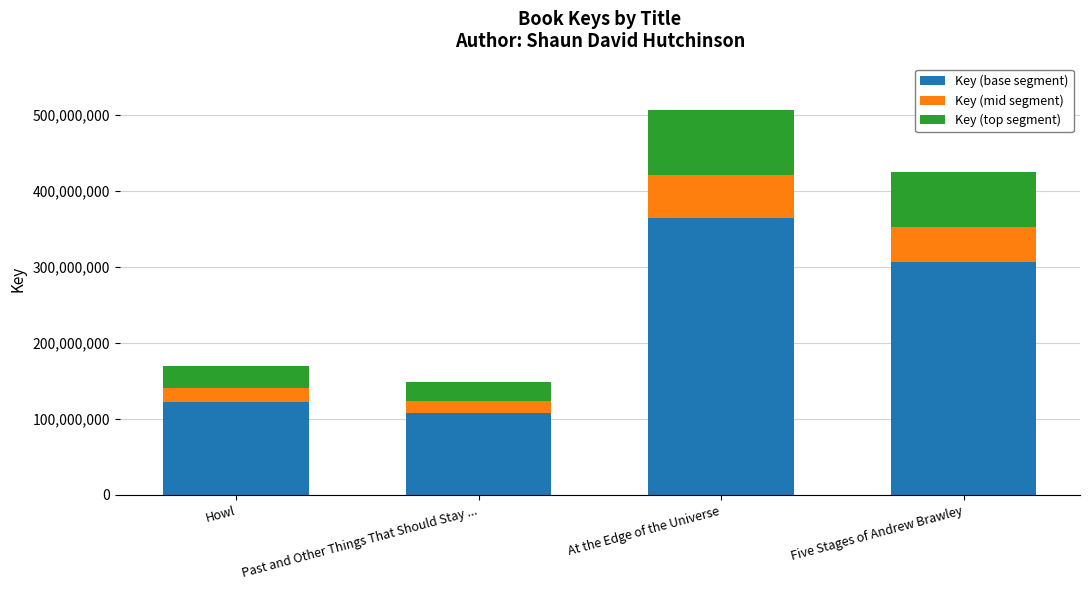

At which label does Key (base segment) reach its peak?

At the Edge of the Universe